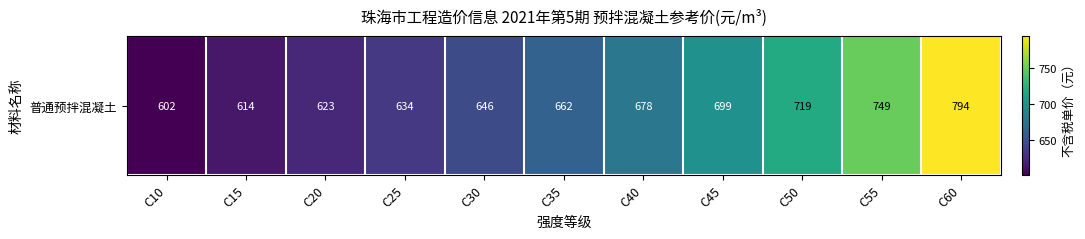

Where is the data nearest to the value 698?

C45